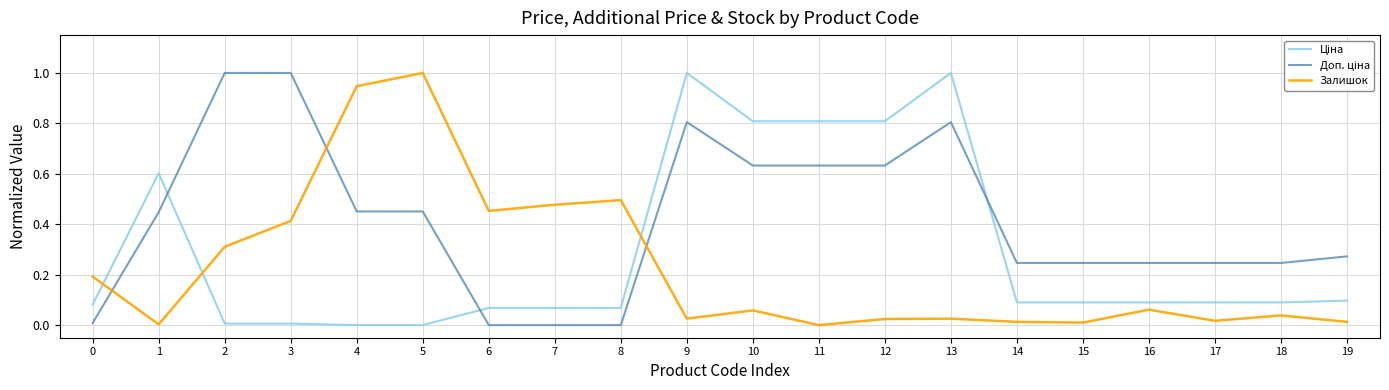

Where is the first local minimum for Залишок?

1